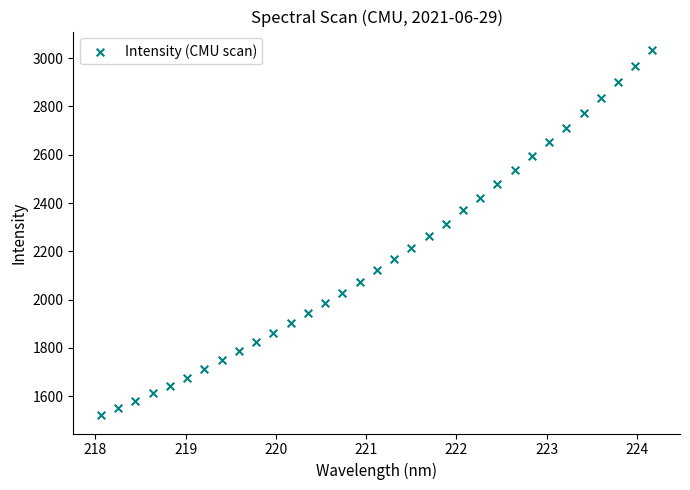

What is the range of X values (max minus min)?

6.1